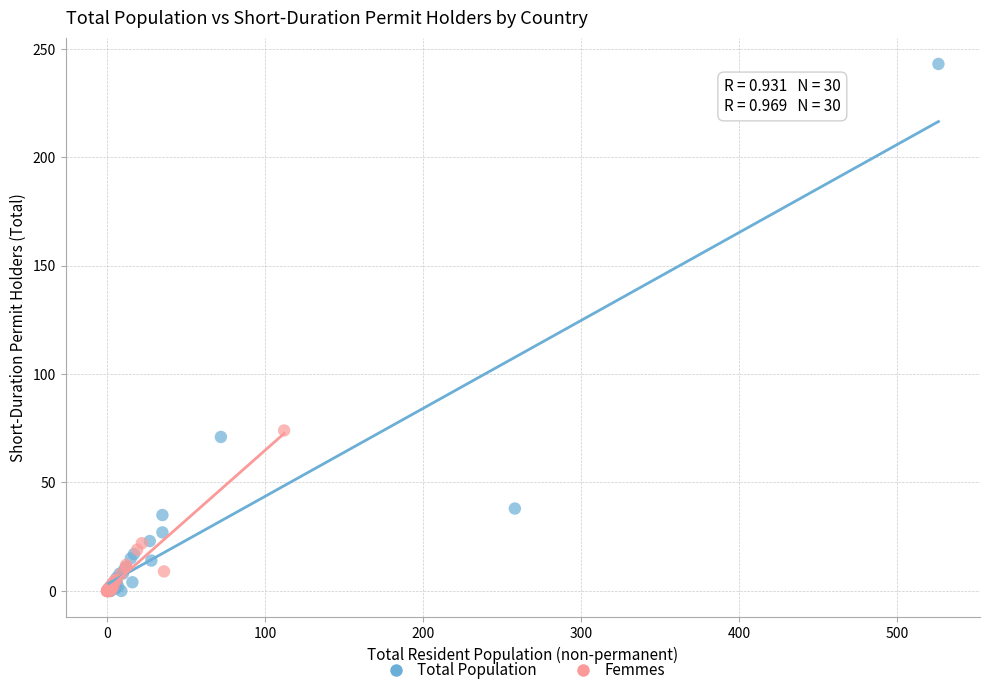

Which series has the widest spread of Y values?

Total Population